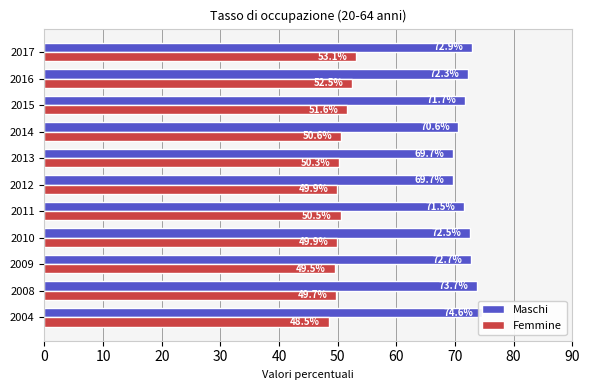

Reading right to left, list all the values displayed in this chart.

Maschi: 72.9	72.3	71.7	70.6	69.7	69.7	71.5	72.5	72.7	73.7	74.6
Femmine: 53.1	52.5	51.6	50.6	50.3	49.9	50.5	49.9	49.5	49.7	48.5